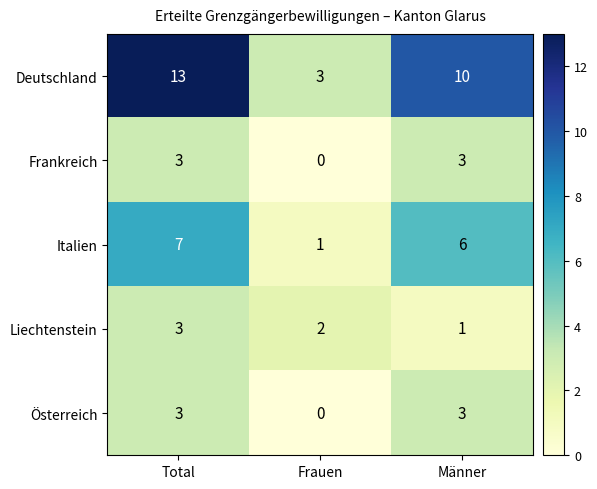

Which series changed the most between Total and Männer?

Deutschland